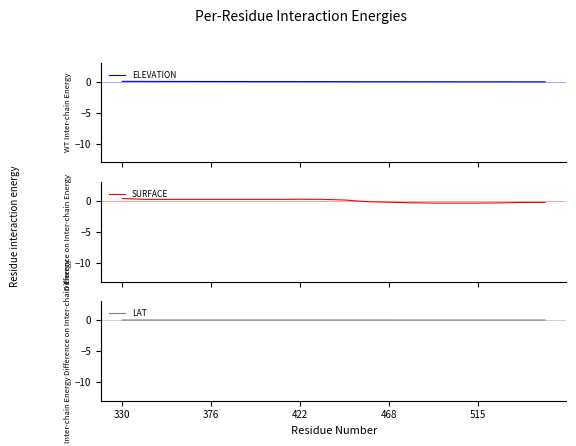

What is the maximum value for SURFACE?

0.4